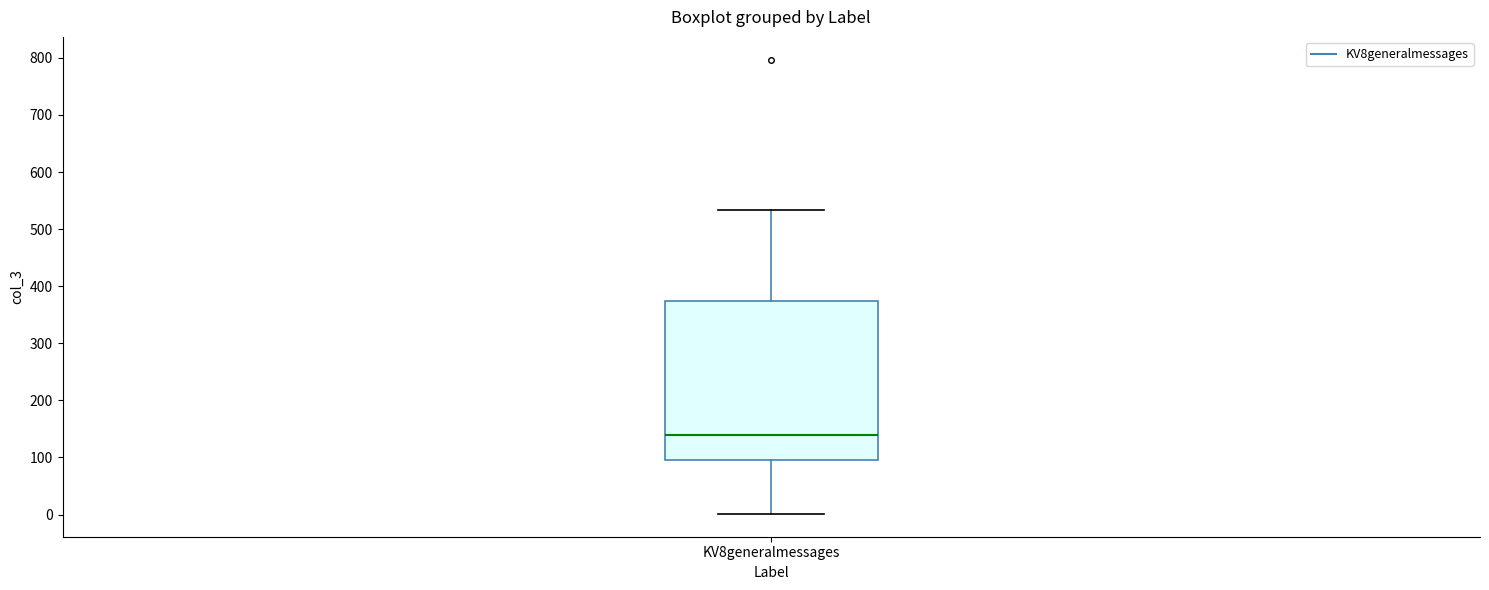

Where is the lower edge of the box for KV8generalmessages on the y-axis? The values are not printed on the chart, so give them approximately, as read against the axis.

100